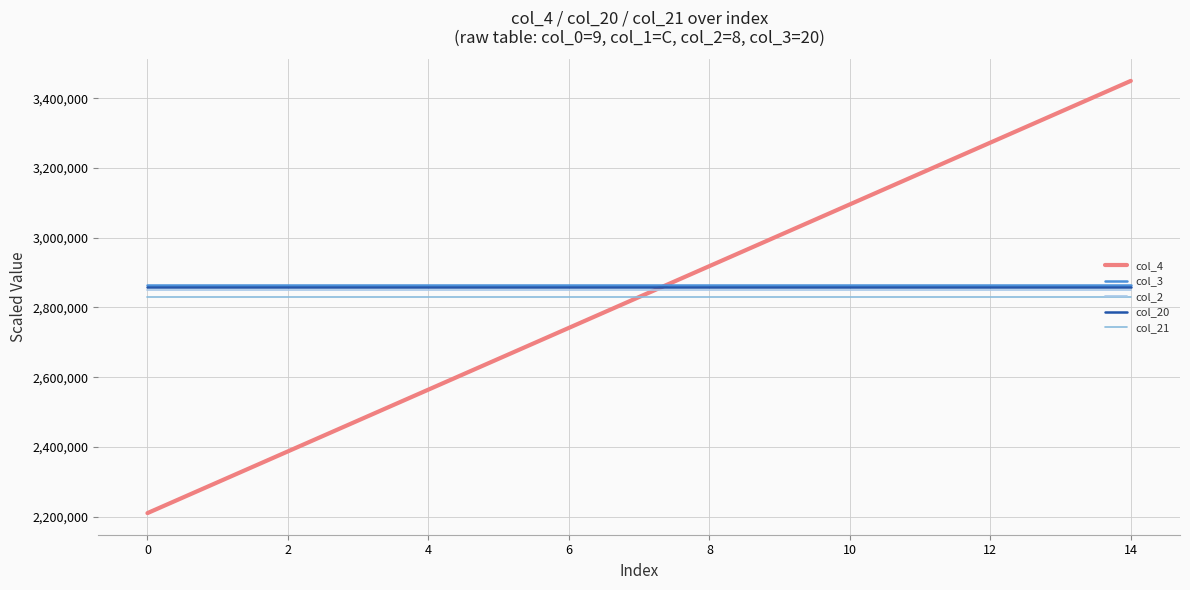

Does the chart display data point markers on the line(s)?

No